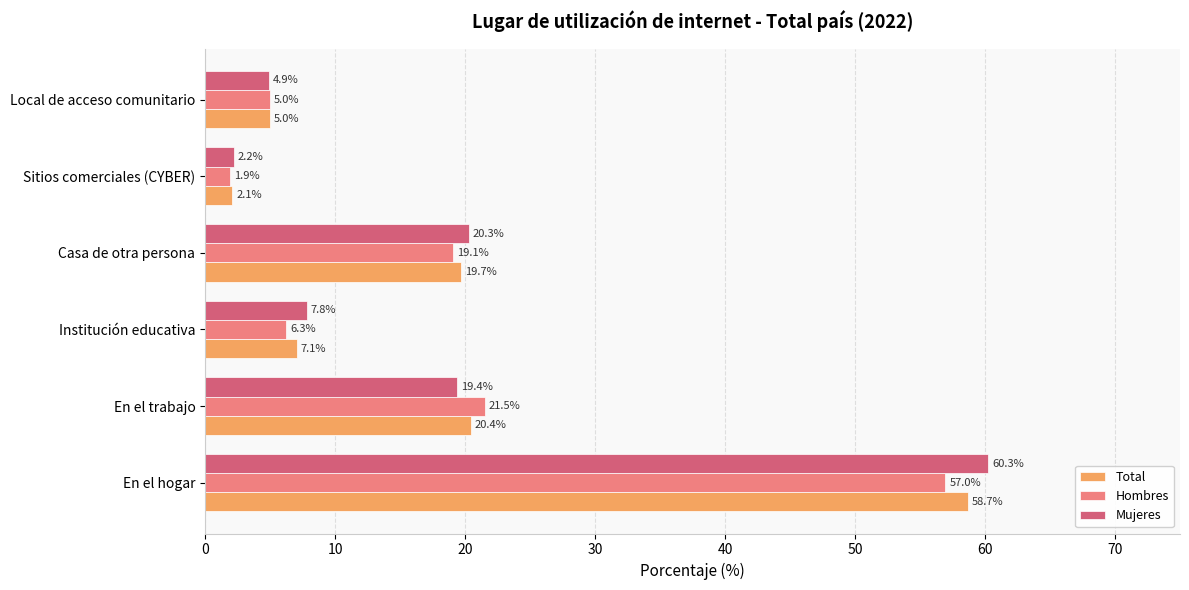

What are all the series names shown in the legend?

Total, Hombres, Mujeres